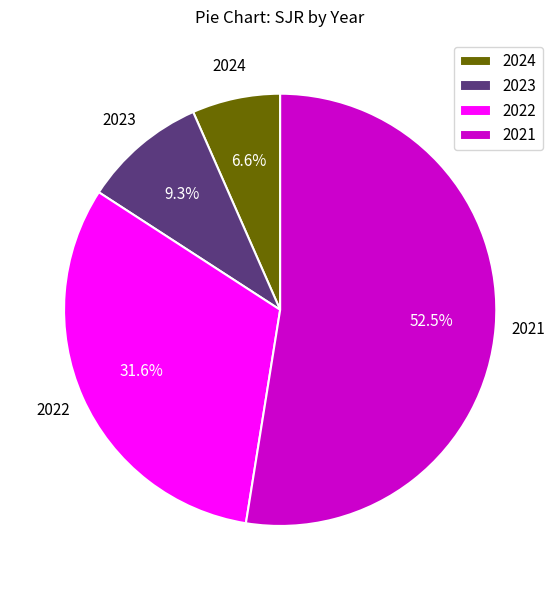

Combined, do 2024 and 2022 account for over 50%?

No